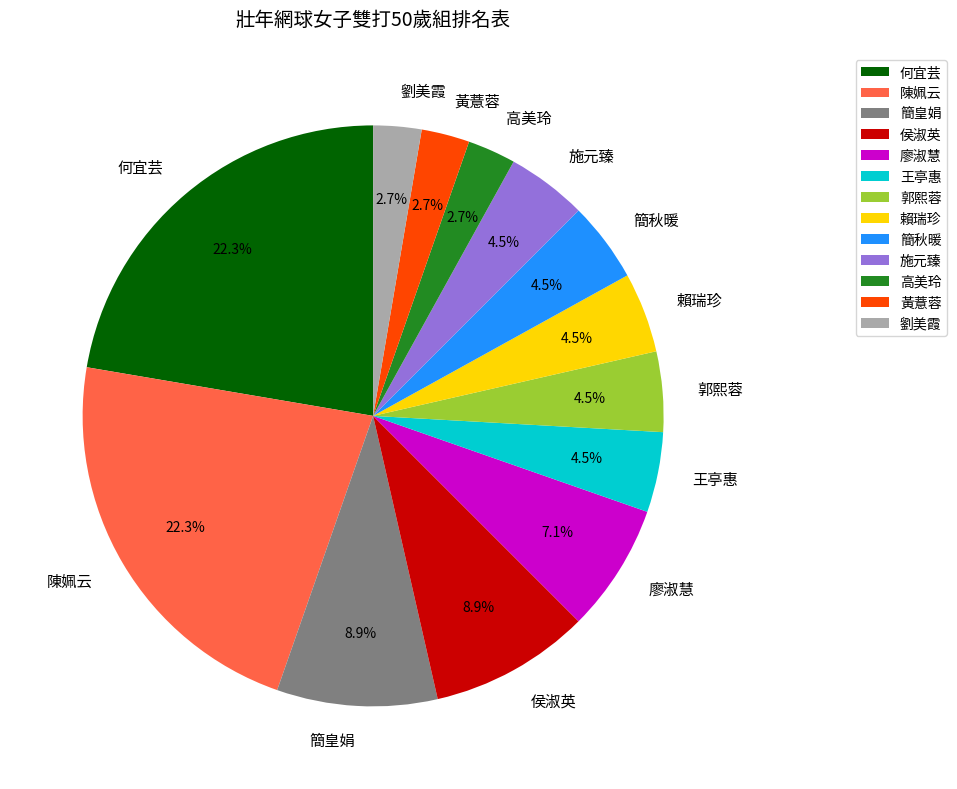

Count the number of slices in the pie.

13